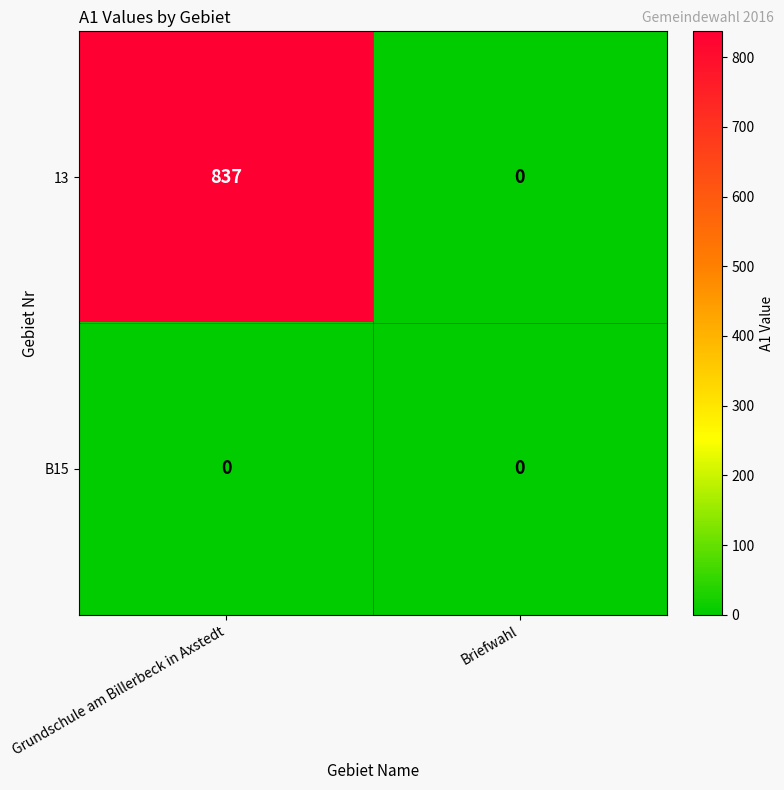

Reading left to right, list all the values displayed in this chart.

13: 837	0
B15: 0	0